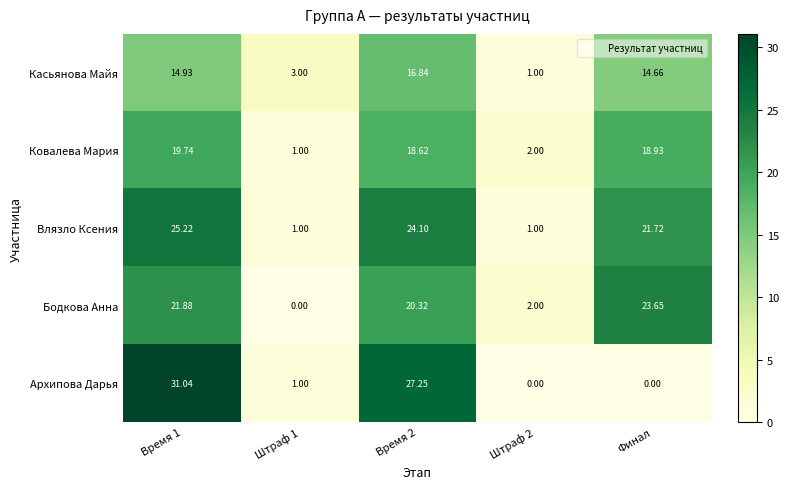

Is the value of Архипова Дарья at Время 1 greater than the value of Влязло Ксения at Время 2?

Yes